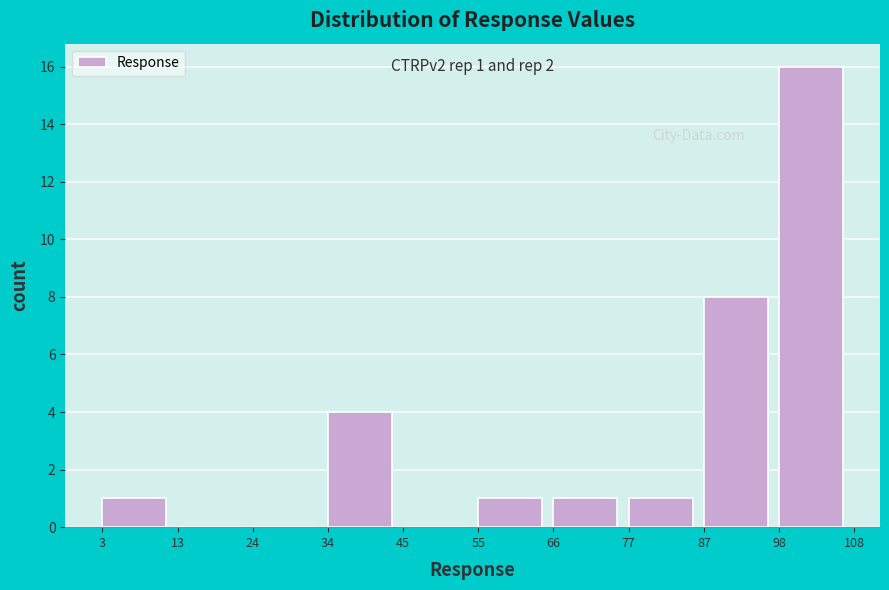

Which range on the x-axis has the tallest bar?

98 to 108